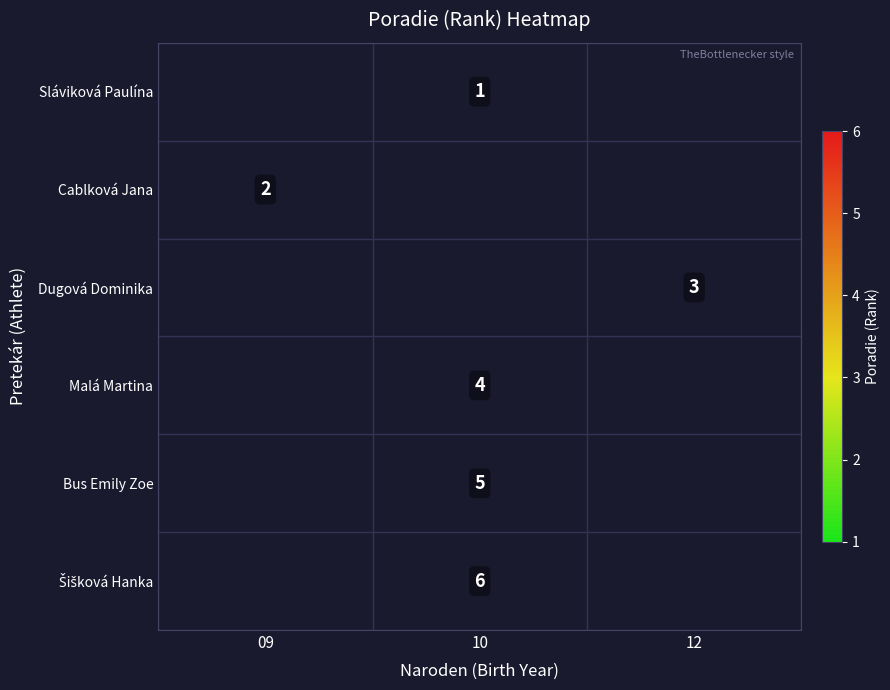

The Malá Martina series shows 4 at 10. True or false?

True